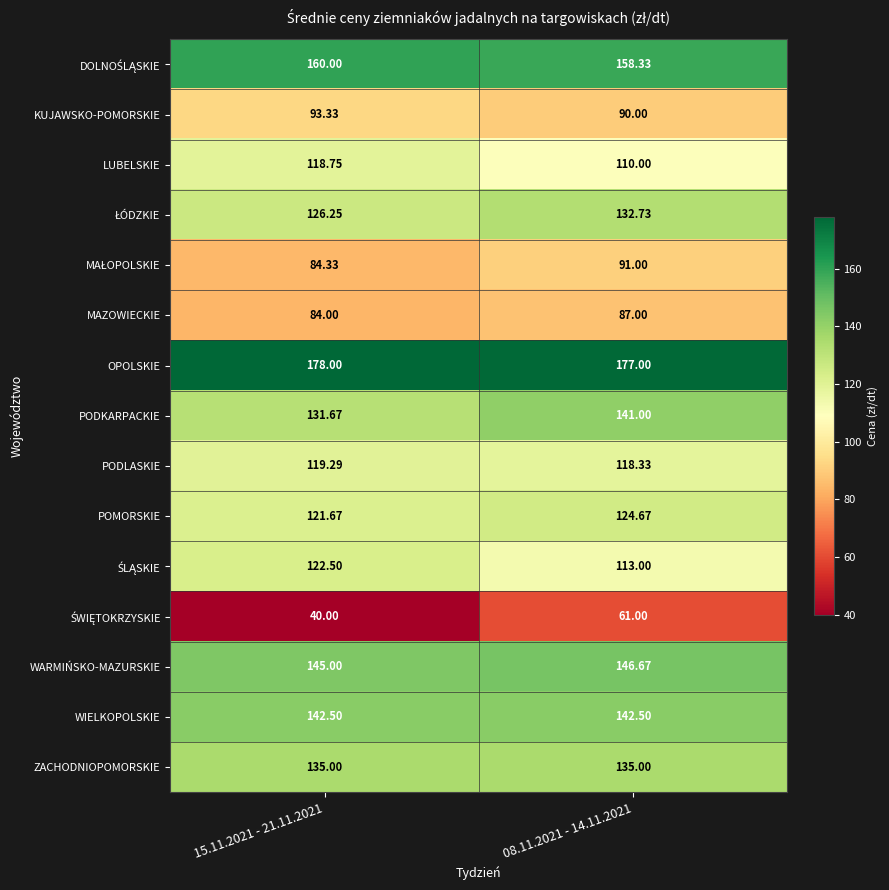

Which series has the largest total across all categories?

OPOLSKIE